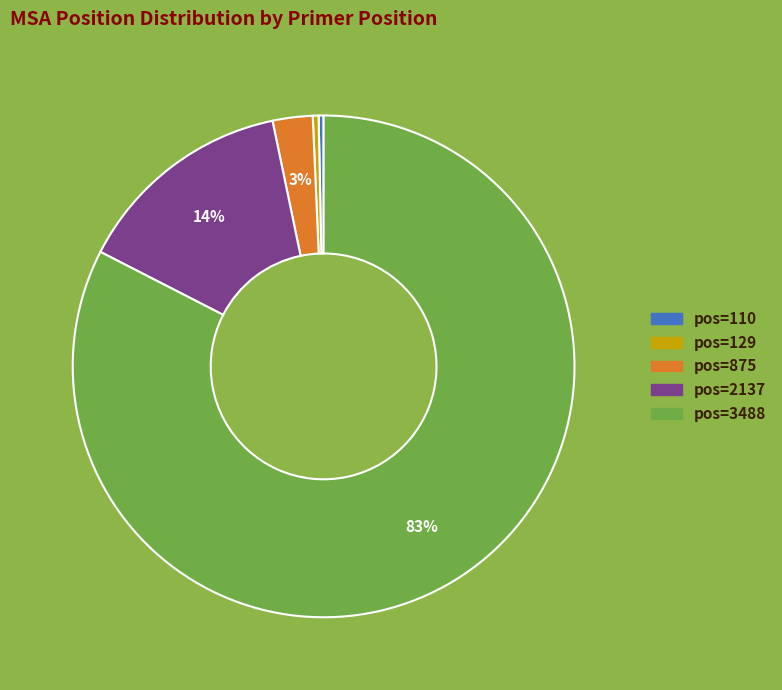

True or false: pos=2137 accounts for 14% of the total.

True